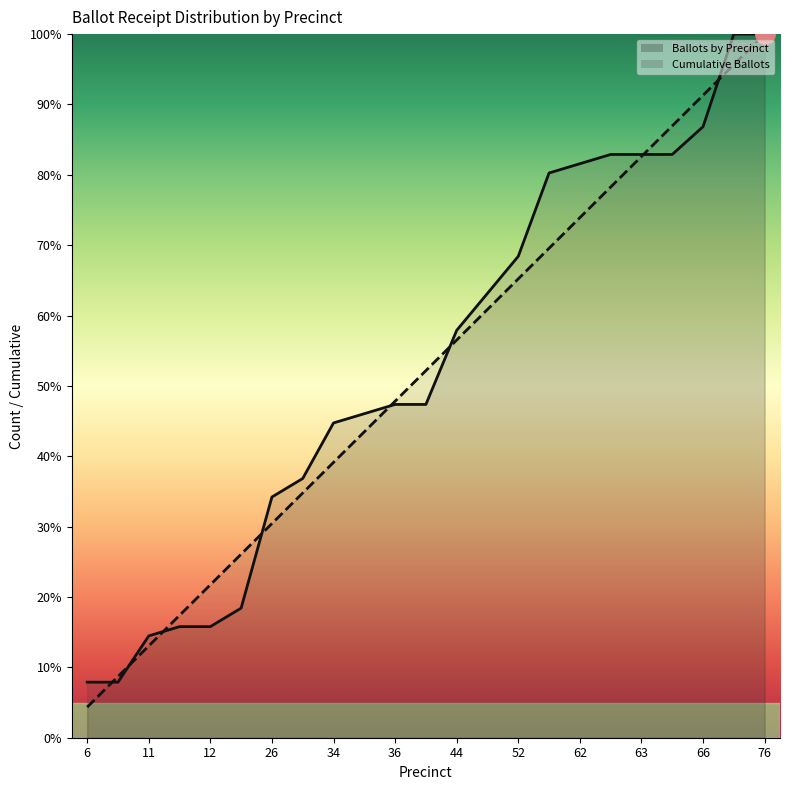

Reading left to right, transcribe all the data shown in this chart.

Ballots by Precinct: 7.9	7.9	14.5	15.8	15.8	18.4	34.2	36.8	44.7	46.1	47.4	47.4	57.9	63.2	68.4	80.3	81.6	82.9	82.9	82.9	86.8	100.0	100.0
Cumulative Ballots: 4.3	8.7	13.0	17.4	21.7	26.1	30.4	34.8	39.1	43.5	47.8	52.2	56.5	60.9	65.2	69.6	73.9	78.3	82.6	87.0	91.3	95.7	100.0